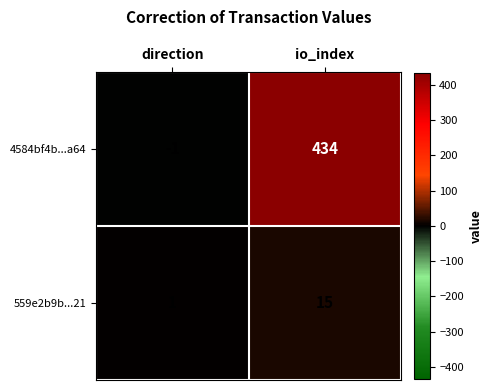

Reading left to right, list all the values displayed in this chart.

4584bf4b...a64: -1	434
559e2b9b...21: 1	15